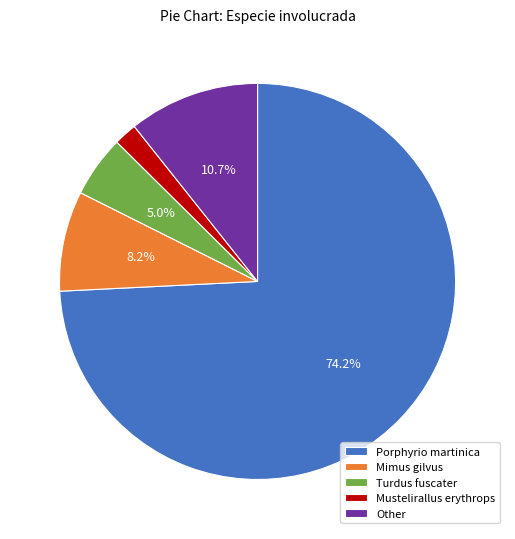

Which category has the smallest portion of the pie?

Mustelirallus erythrops